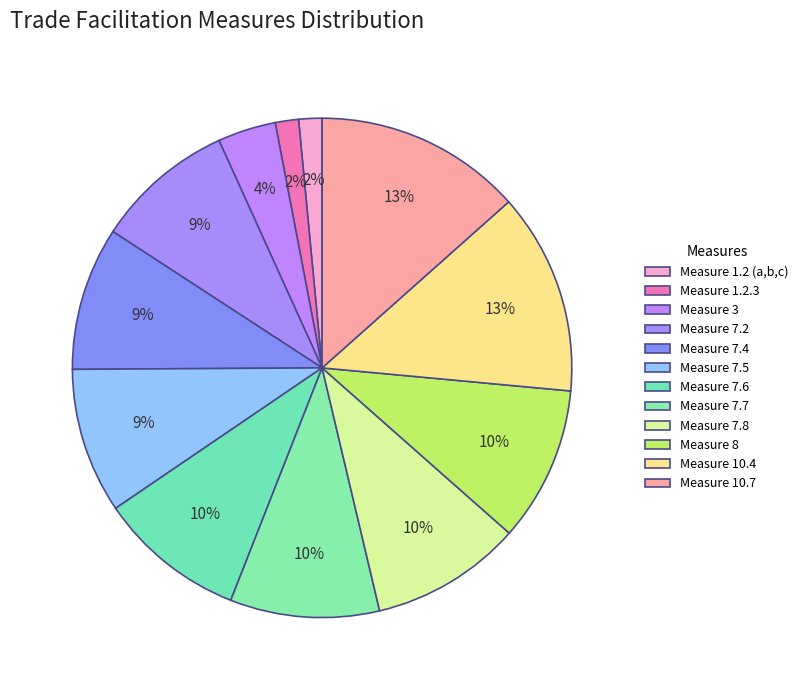

Count the number of slices in the pie.

12